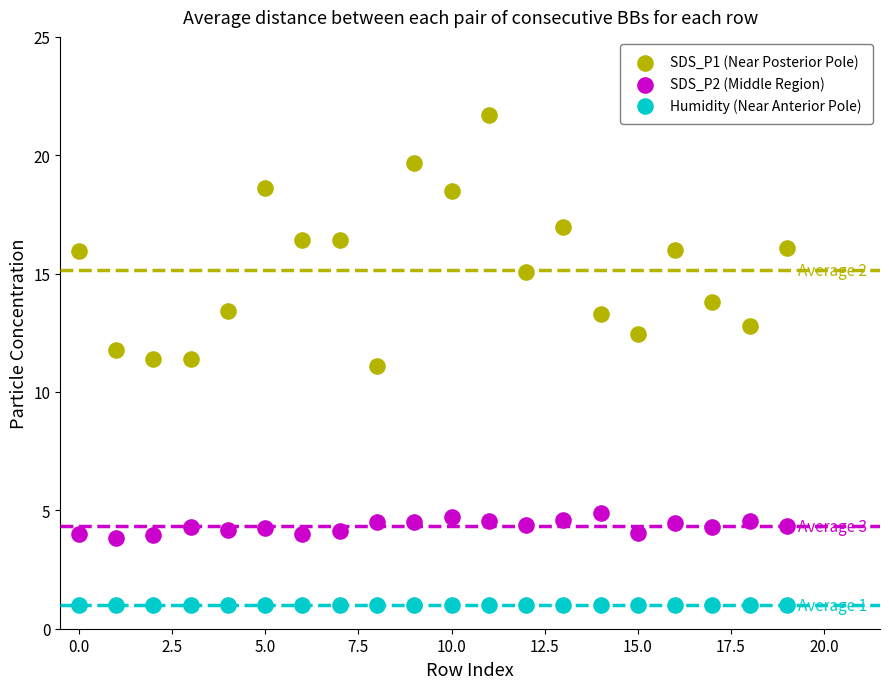

Which series contains the lowest Y value?

Humidity (Near Anterior Pole)